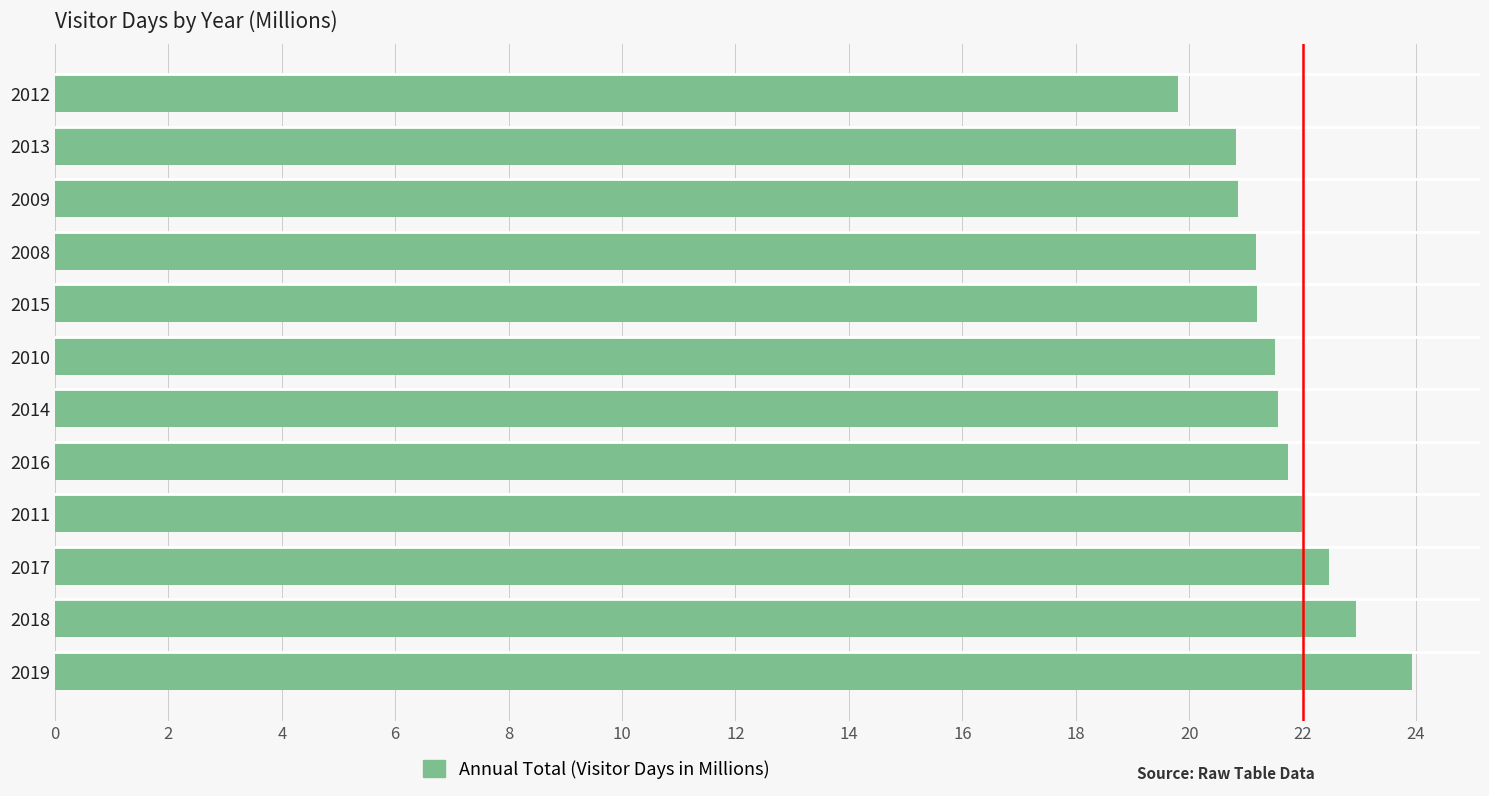

Are the bars grouped side by side (vs. stacked)?

No